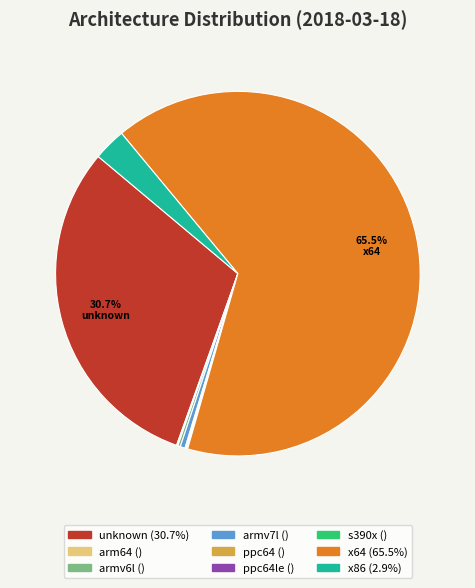

Does any single category account for the majority?

Yes